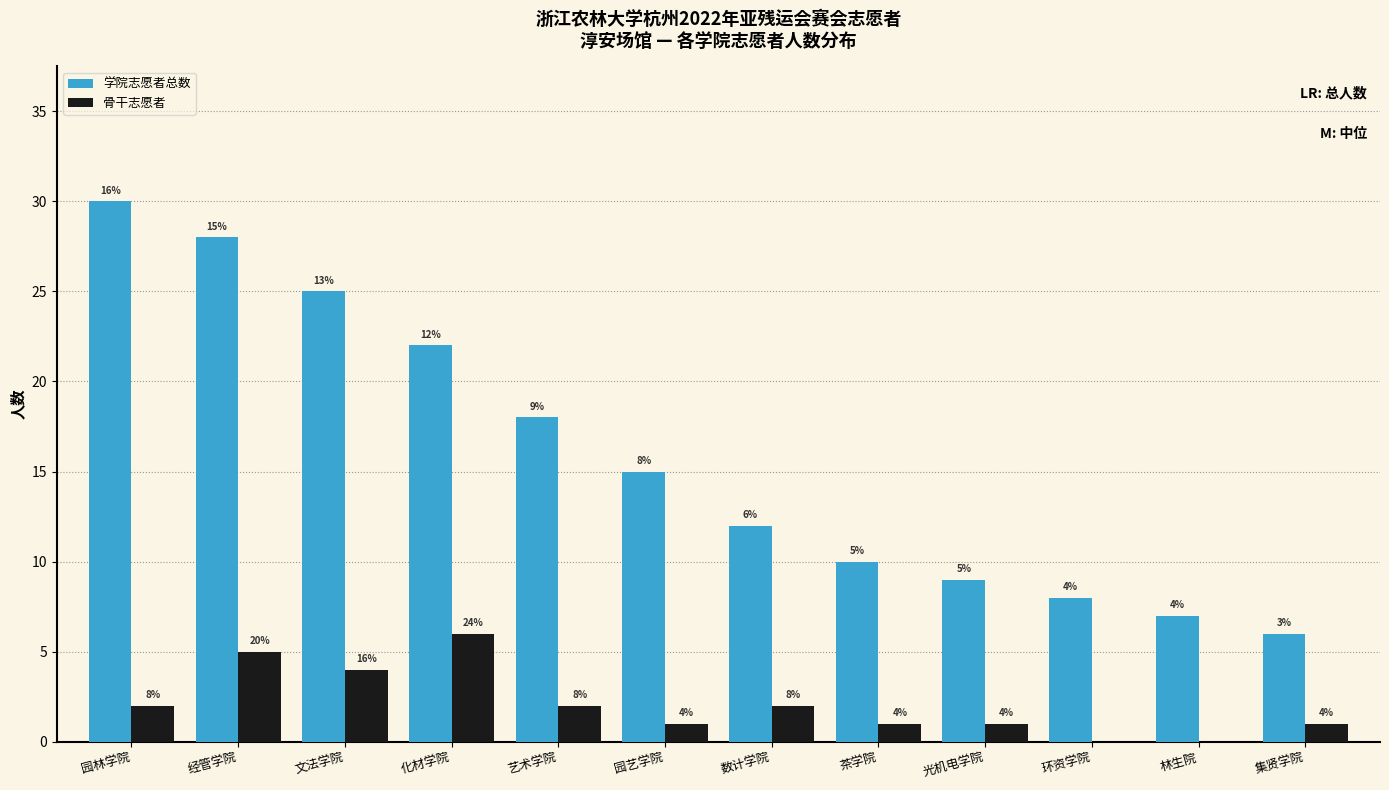

Reading left to right, list all the values displayed in this chart.

学院志愿者总数: 园林学院=30	经管学院=28	文法学院=25	化材学院=22	艺术学院=18	园艺学院=15	数计学院=12	茶学院=10	光机电学院=9	环资学院=8	林生院=7	集贤学院=6
骨干志愿者: 园林学院=2	经管学院=5	文法学院=4	化材学院=6	艺术学院=2	园艺学院=1	数计学院=2	茶学院=1	光机电学院=1	环资学院=0	林生院=0	集贤学院=1